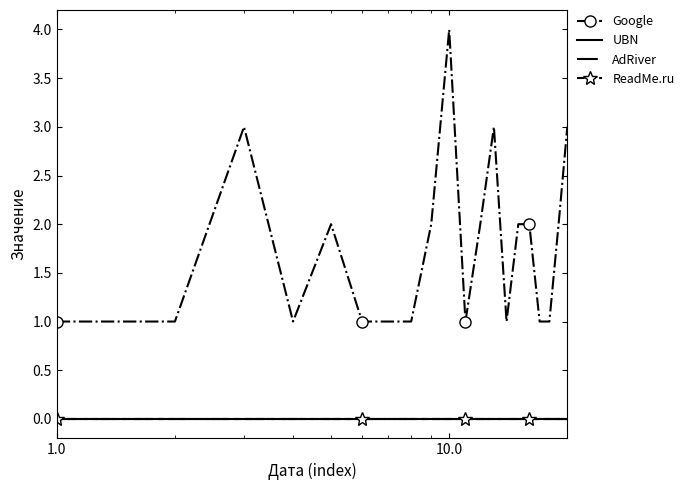

Rank the series by their maximum value, from lowest to highest.

UBN, AdRiver, ReadMe.ru, Google